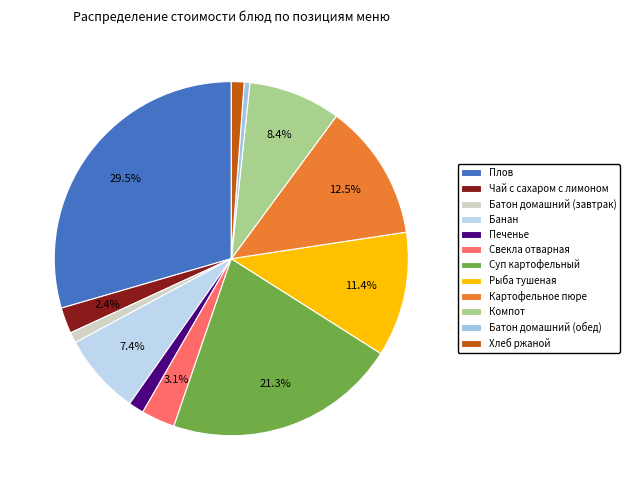

Rank the categories by value from highest to lowest.

Плов, Суп картофельный, Картофельное пюре, Рыба тушеная, Компот, Банан, Свекла отварная, Чай с сахаром с лимоном, Печенье, Хлеб ржаной, Батон домашний (завтрак), Батон домашний (обед)